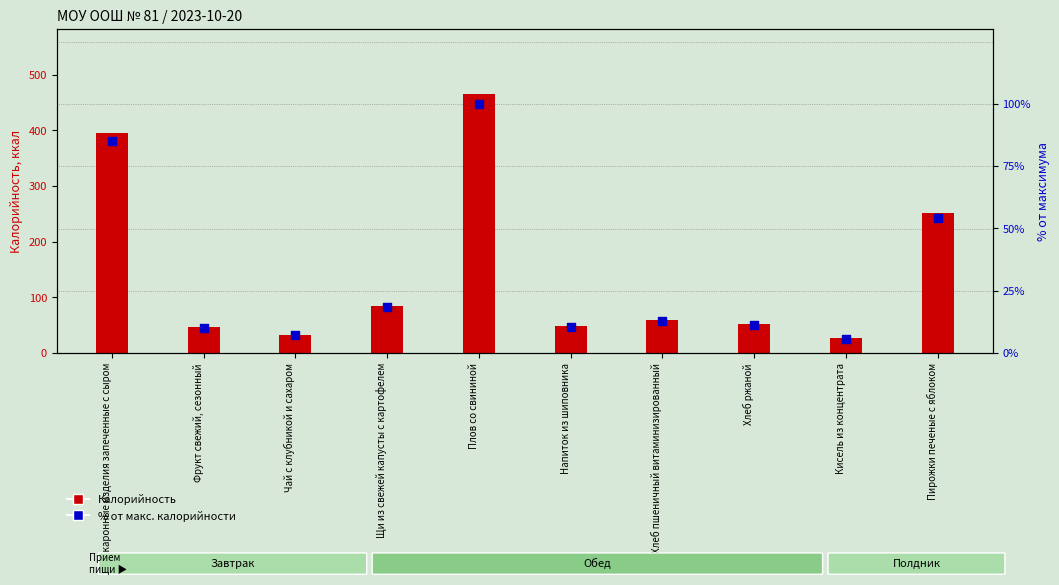

Which has a higher value, Напиток из шиповника or Макаронные изделия запеченные с сыром?

Макаронные изделия запеченные с сыром